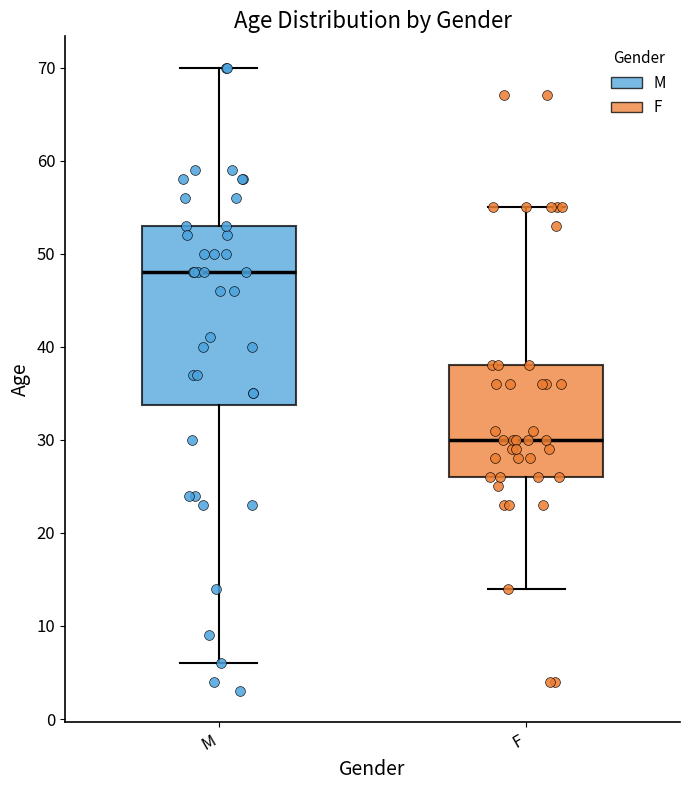

Which box has the lowest median line?

F